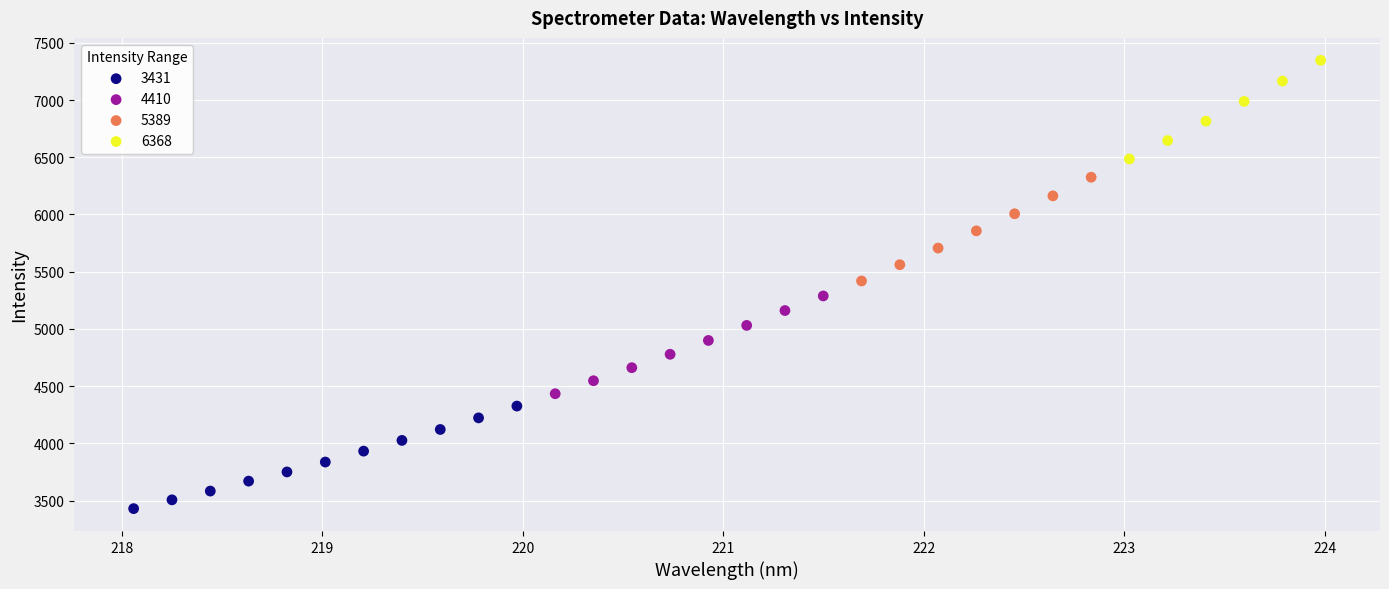

What are all the series names shown in the legend?

3431, 4410, 5389, 6368